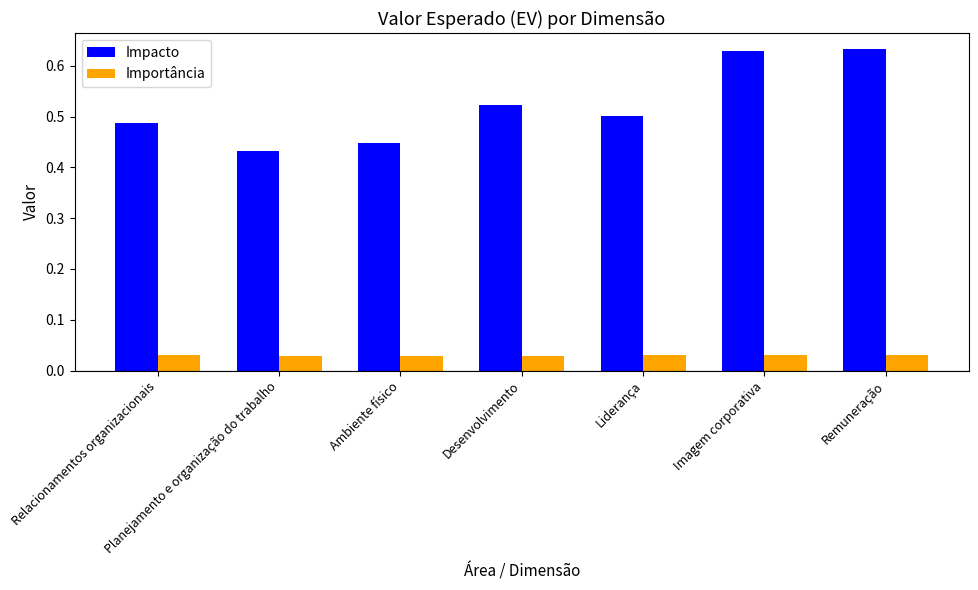

What position from the left is Imagem corporativa?

6